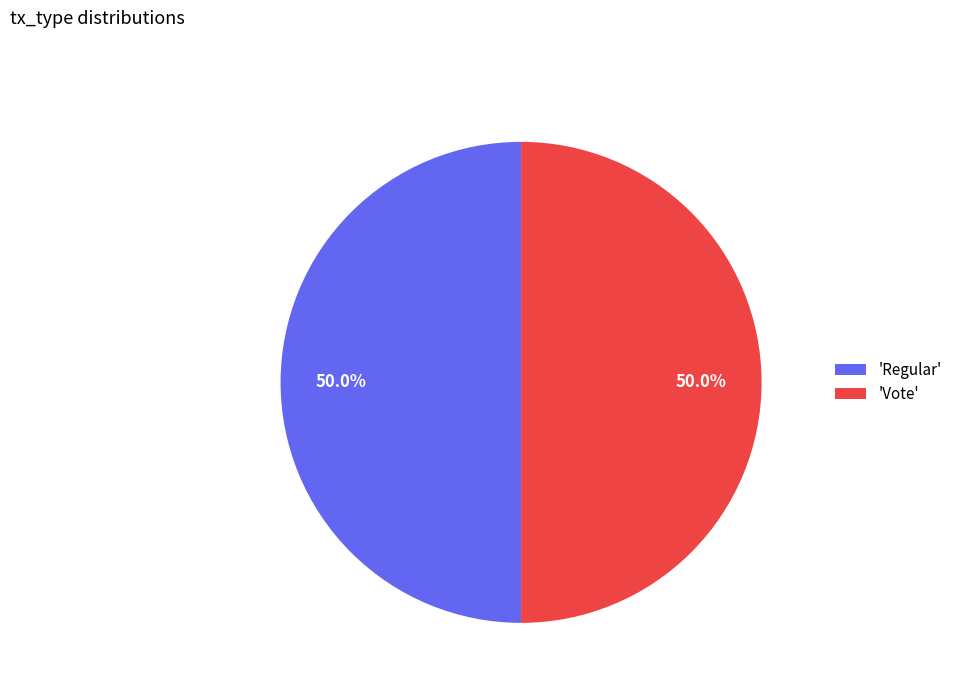

Approximately how many times larger is the value at 'Regular' compared to 'Vote'?

1.0